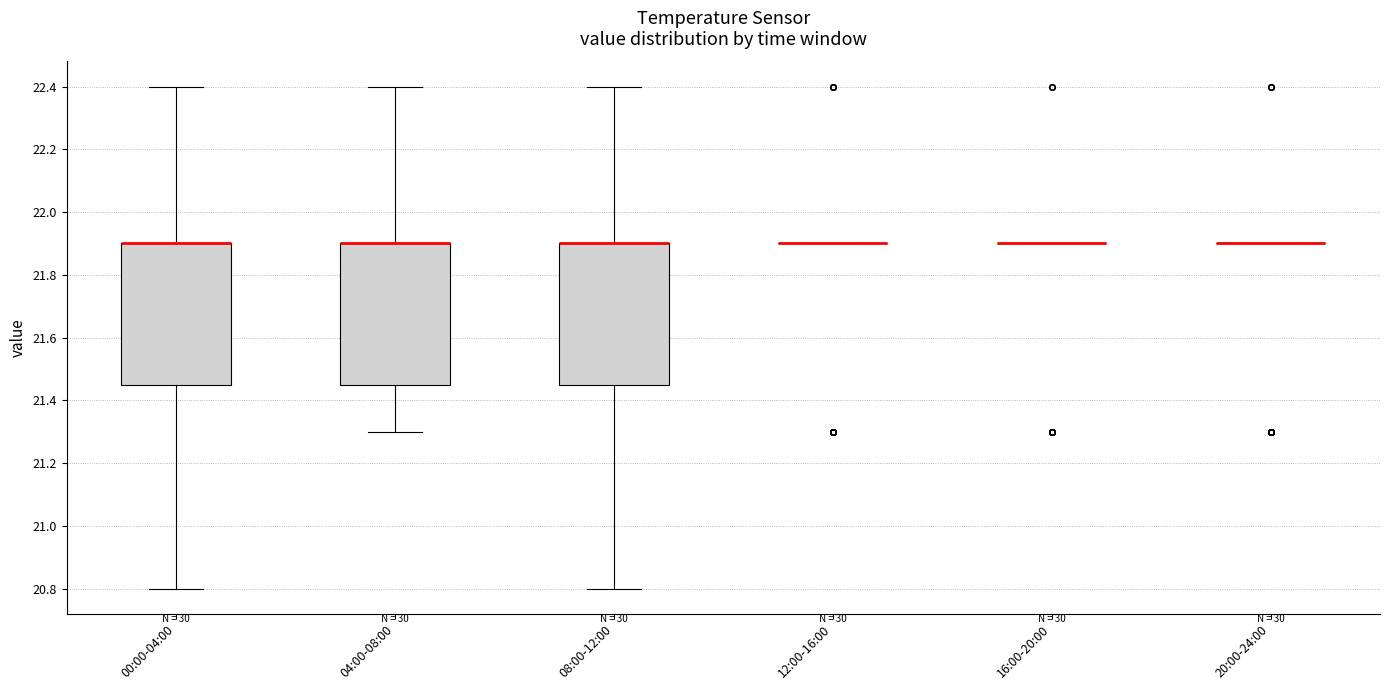

Reading left to right, transcribe this box plot: for each box, give where its median line is, the range the box spans, and where its two whiskers end, as read against the y-axis. The values are not printed on the chart, so give them approximately, as read against the axis.

00:00-04:00: median 21.90 (drawn on the box's upper edge), box 21.46 to 21.90, whiskers 20.80 to 22.40
04:00-08:00: median 21.90 (drawn on the box's upper edge), box 21.46 to 21.90, whiskers 21.30 to 22.40
08:00-12:00: median 21.90 (drawn on the box's upper edge), box 21.46 to 21.90, whiskers 20.80 to 22.40
12:00-16:00: box collapsed to a line at 21.90, whiskers 21.90 to 21.90
16:00-20:00: box collapsed to a line at 21.90, whiskers 21.90 to 21.90
20:00-24:00: box collapsed to a line at 21.90, whiskers 21.90 to 21.90